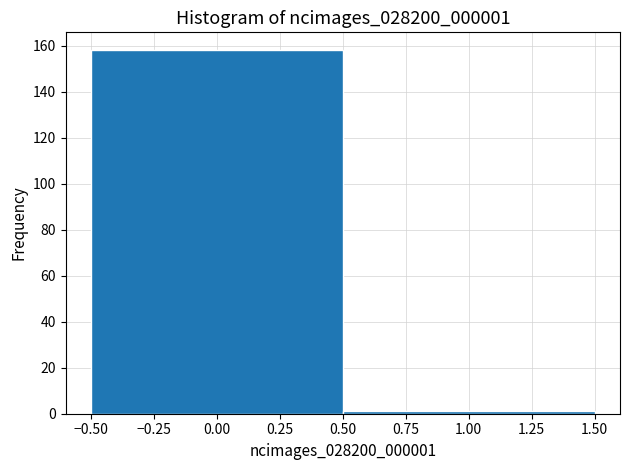

How tall is the bar that spans -0.50 to 0.50 on the x-axis? The values are not printed on the chart, so give them approximately, as read against the axis.

158